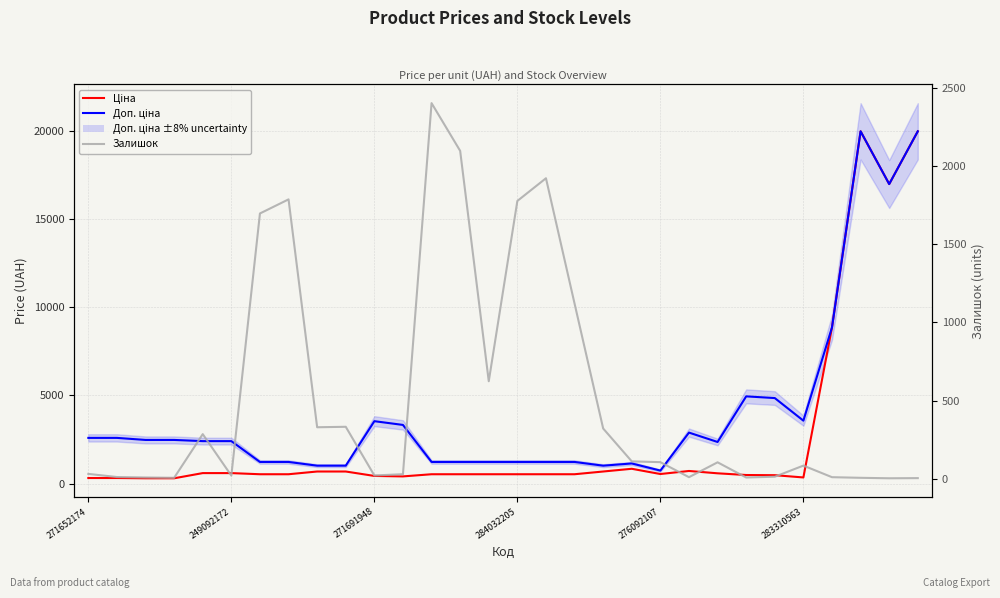

Where does the Доп. ціна series first go above 2414?

271652174